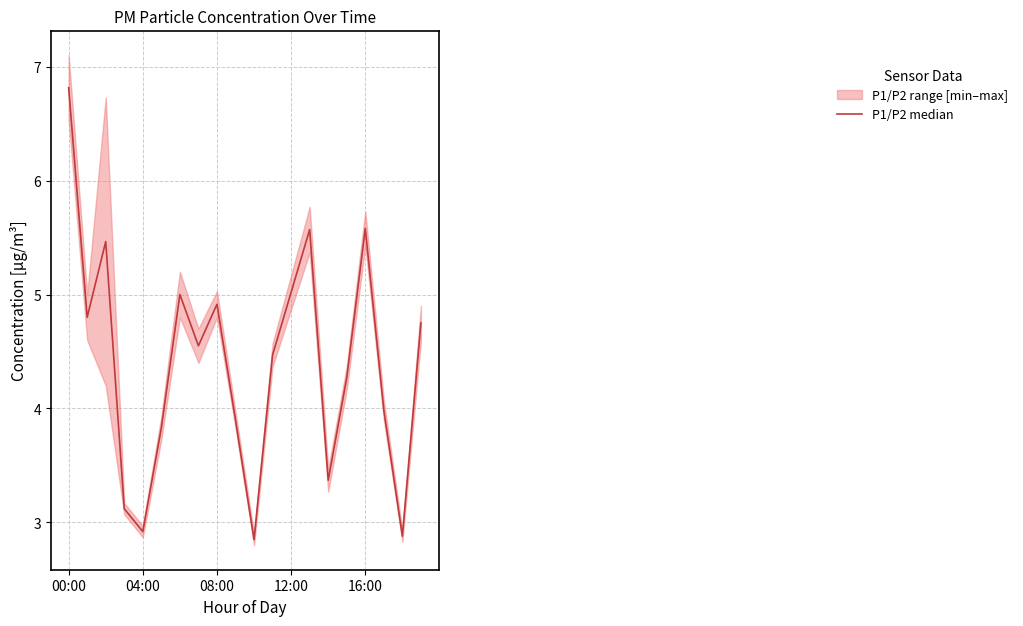

What position from the right is 08:00?

12